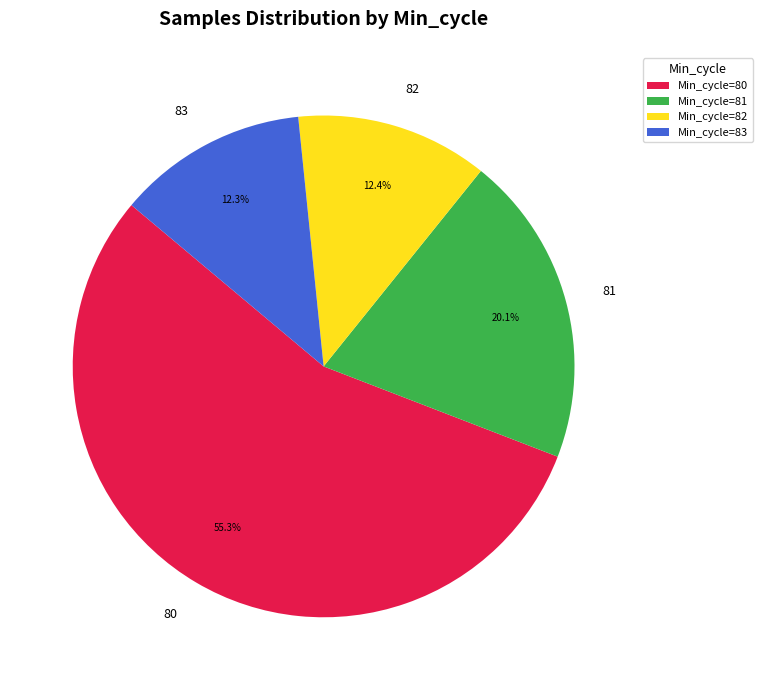

Does 81 represent more than half of the total?

No